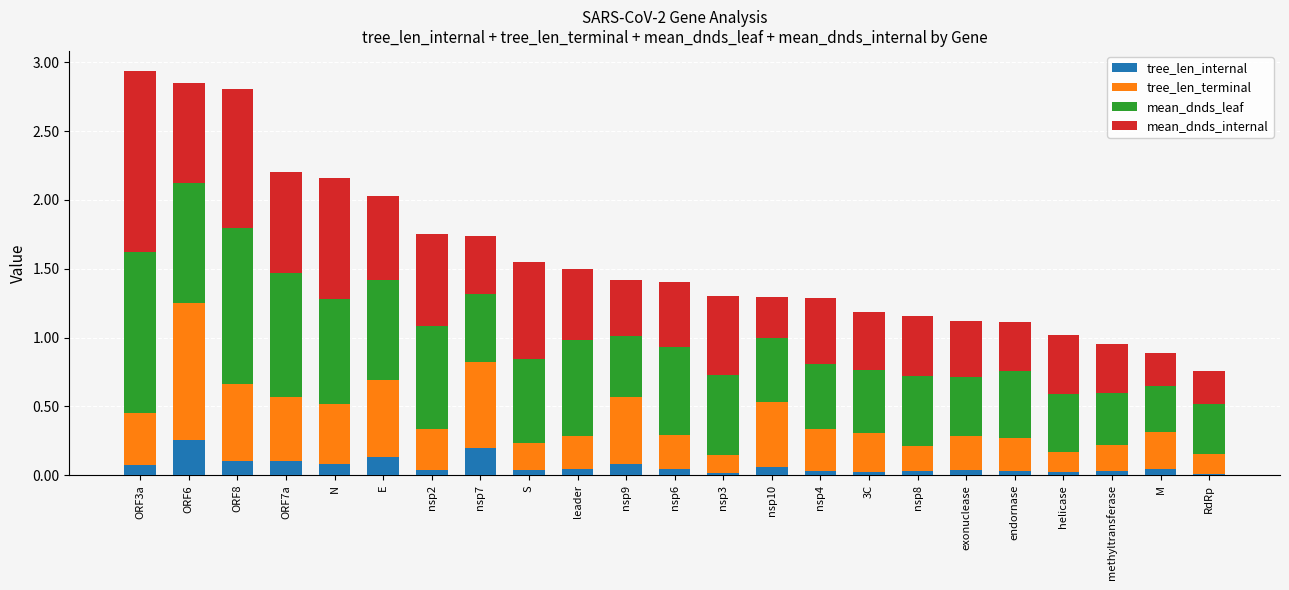

What is the total value across all series at nsp7?

1.7